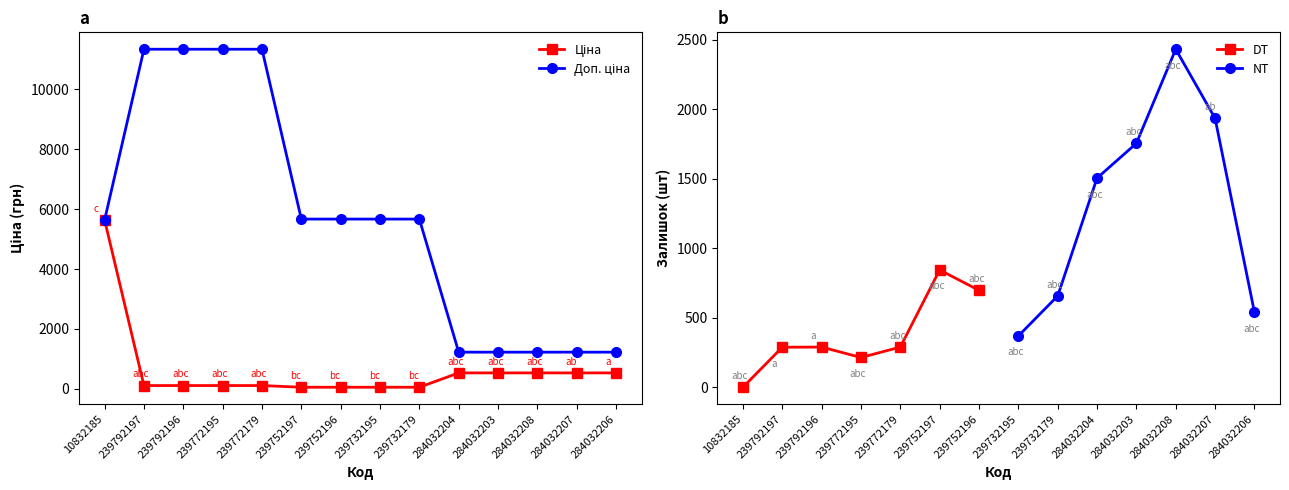

What is the sum of the Ціна values at 239792196 and 284032208?

648.8